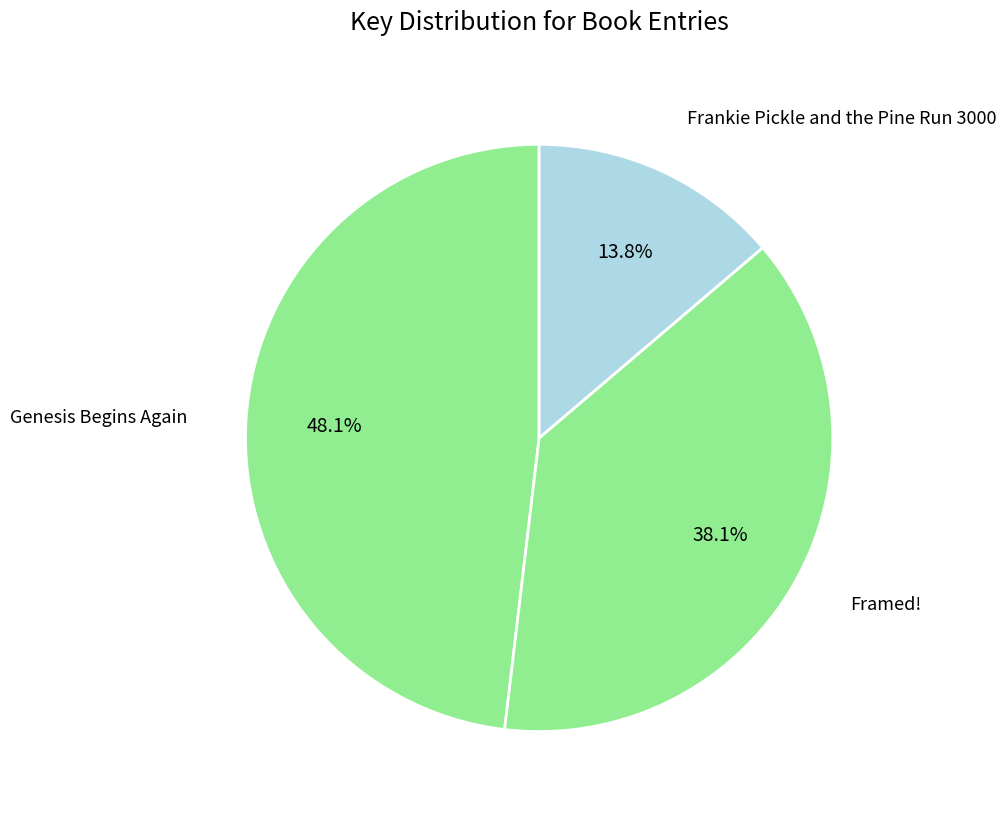

How many segments does this pie chart have?

3